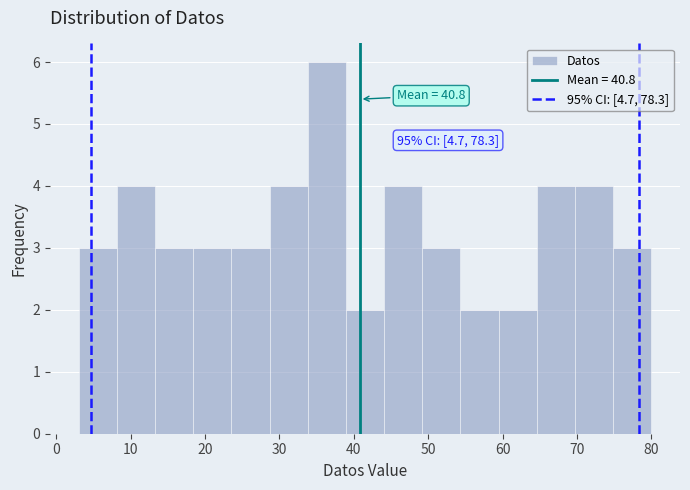

Which range on the x-axis has the tallest bar?

34 to 39